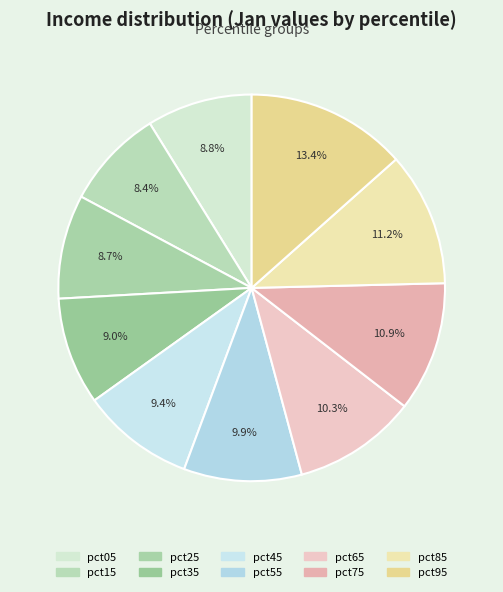

The pct95 slice represents 4% of the pie. True or false?

False